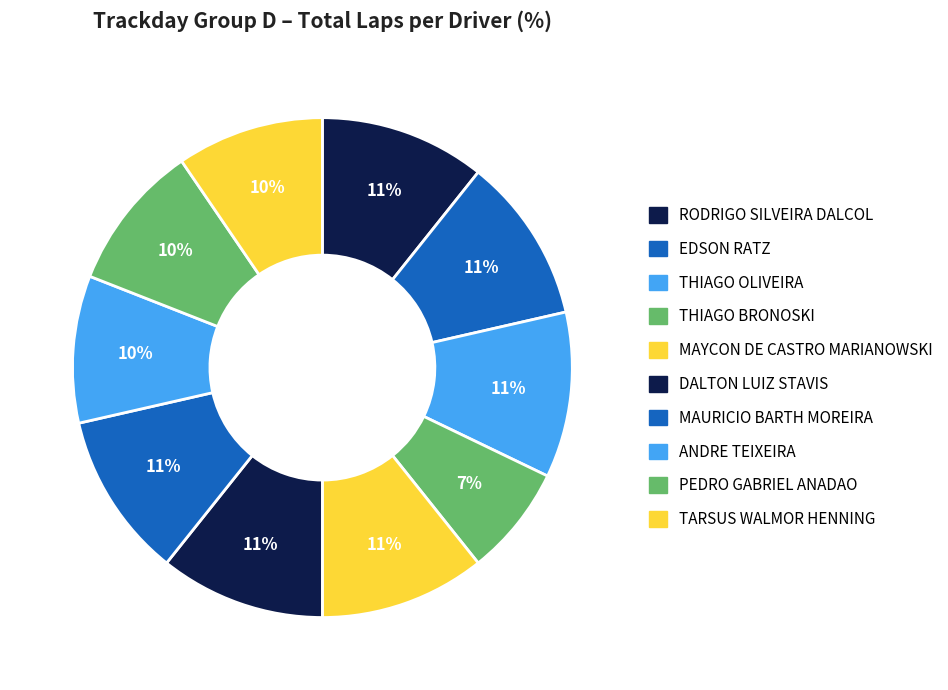

What is the ratio of the value at MAURICIO BARTH MOREIRA to the value at EDSON RATZ?

1.0